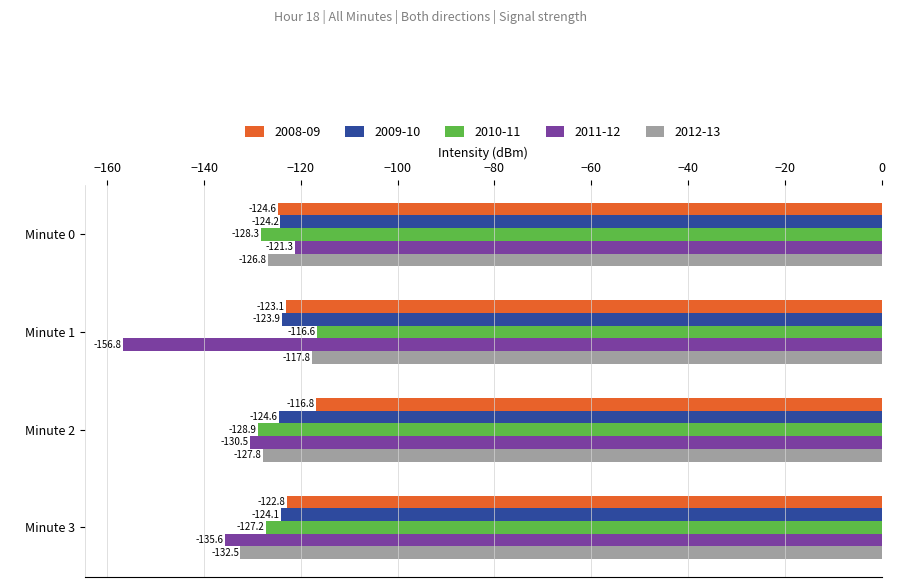

How many data points in 2009-10 are less than -124?

3